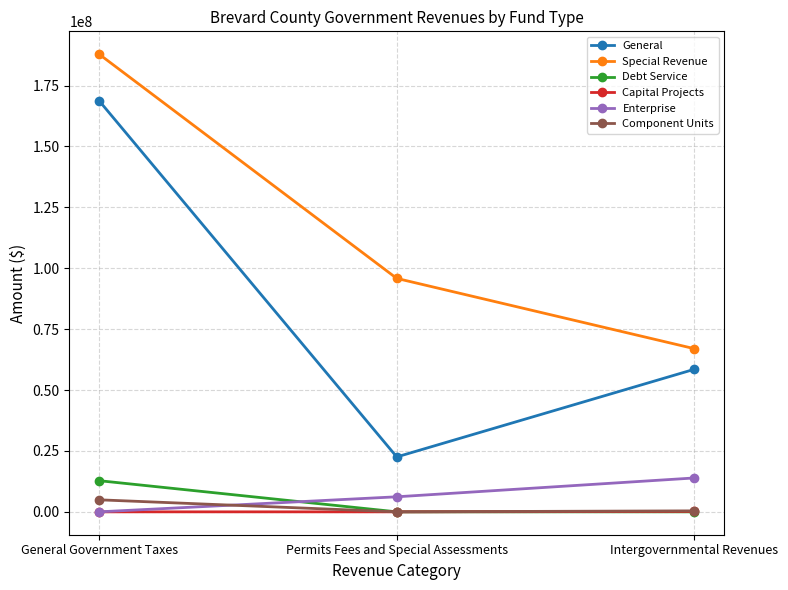

Which series has the largest total across all categories?

Special Revenue